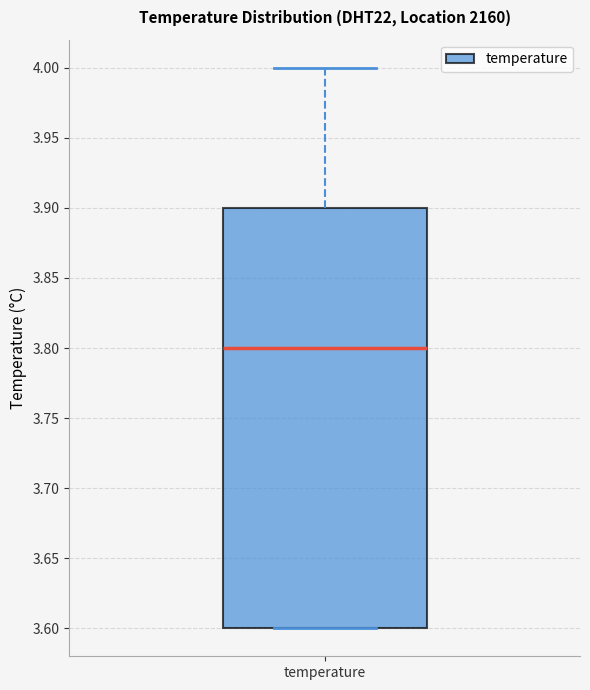

Read this box plot against the y-axis: the position of the median line, the range covered by the box, and the ends of both whiskers. The values are not printed on the chart, so give them approximately, as read against the axis.

median 3.8, box 3.6 to 3.9, whiskers 3.6 to 4.0